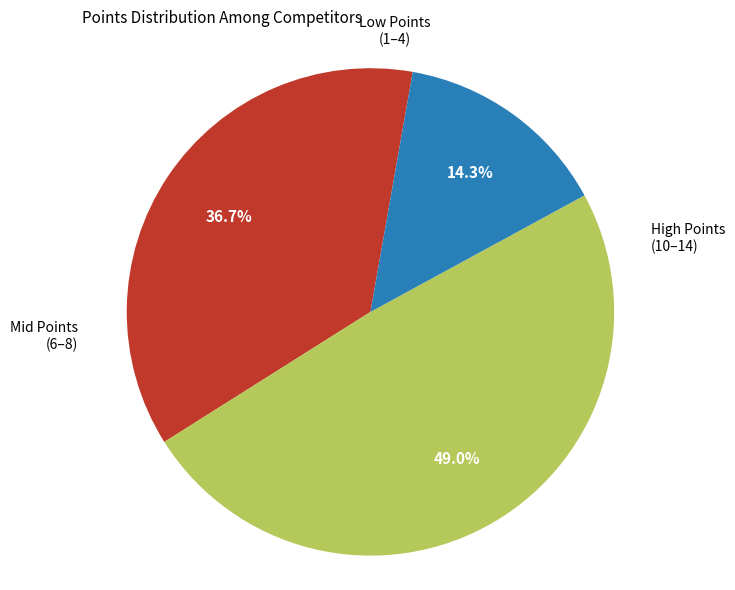

Does any single category account for the majority?

No